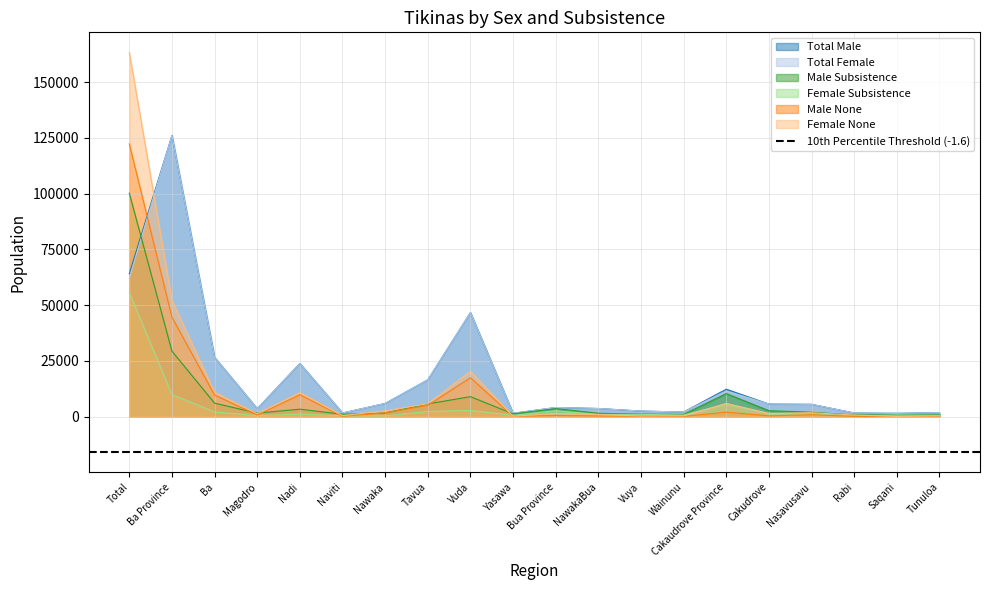

Between Vuda and Tavua, which is larger?

Vuda